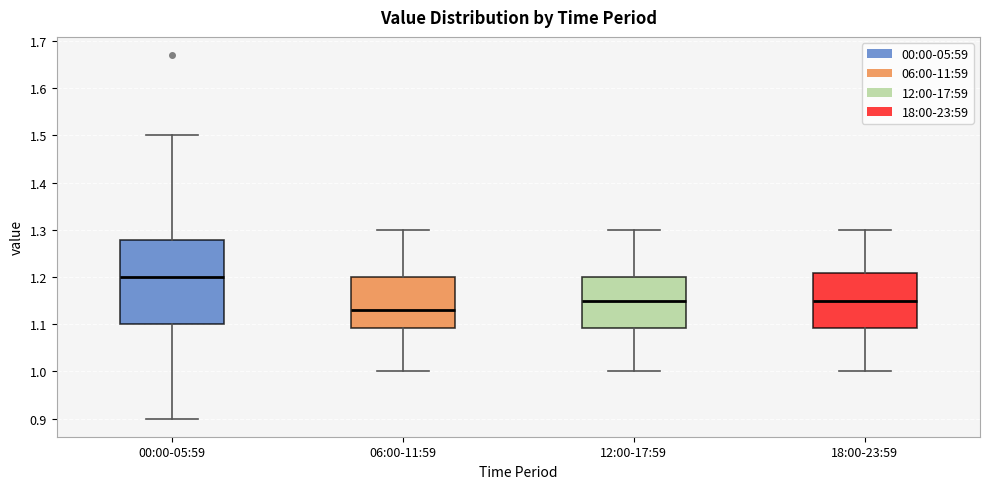

Reading left to right, read every box against the y-axis: the position of its median line, the range the box covers, and the ends of its whiskers. The values are not printed on the chart, so give them approximately, as read against the axis.

00:00-05:59: median 1.20, box 1.10 to 1.28, whiskers 0.90 to 1.50
06:00-11:59: median 1.13, box 1.09 to 1.20, whiskers 1.00 to 1.30
12:00-17:59: median 1.15, box 1.09 to 1.20, whiskers 1.00 to 1.30
18:00-23:59: median 1.15, box 1.09 to 1.21, whiskers 1.00 to 1.30